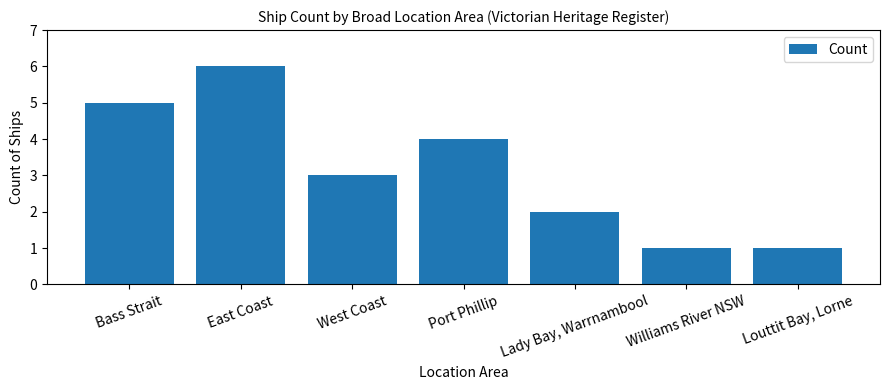

The chart shows a value of 1 at Williams River NSW. True or false?

True